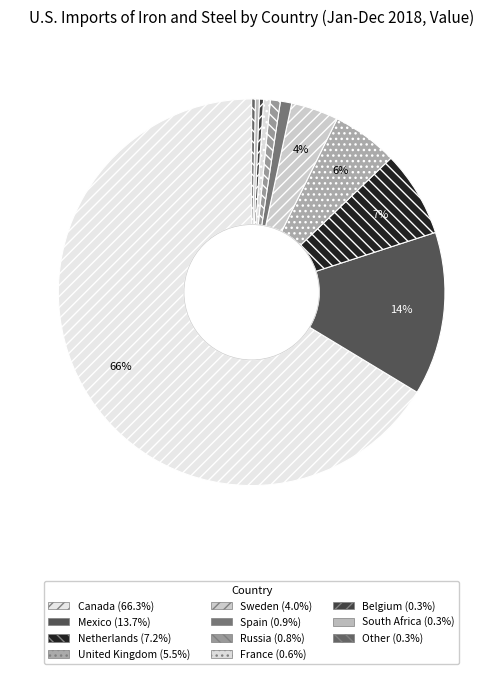

Which category has the biggest portion of the pie?

Canada